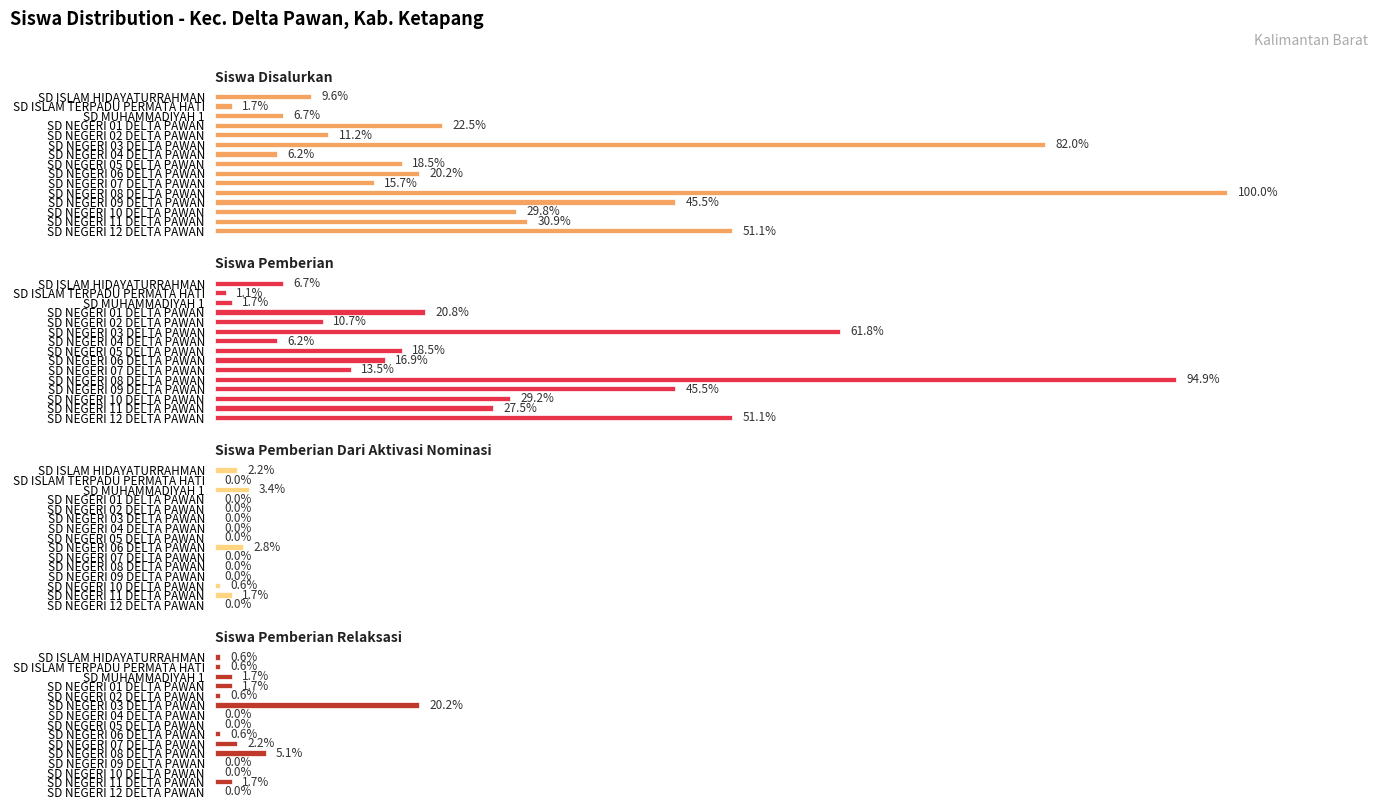

Is it true that Siswa Disalurkan equals 238 at SD NEGERI 03 DELTA PAWAN?

False